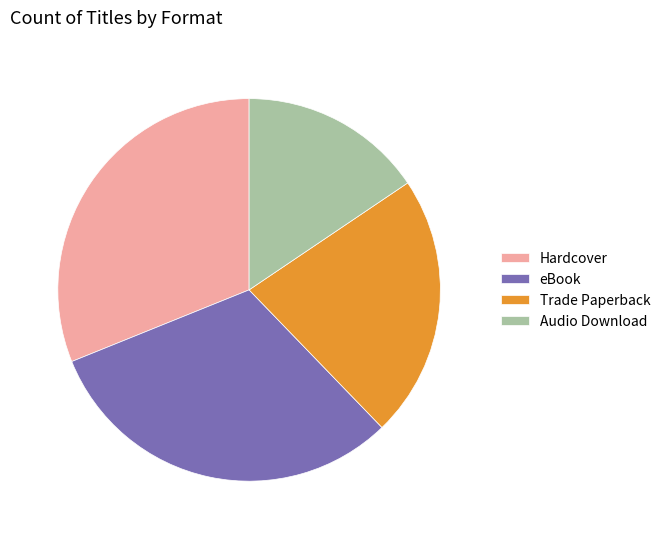

Between eBook and Trade Paperback, which is larger?

eBook